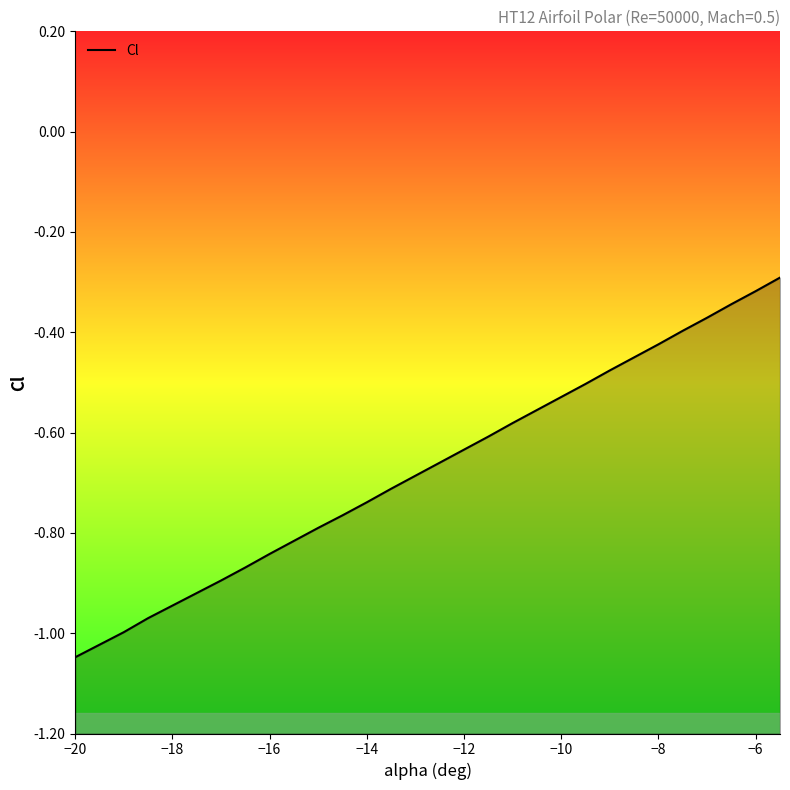

True or false: there are more than 0 points higher than both neighbors.

False